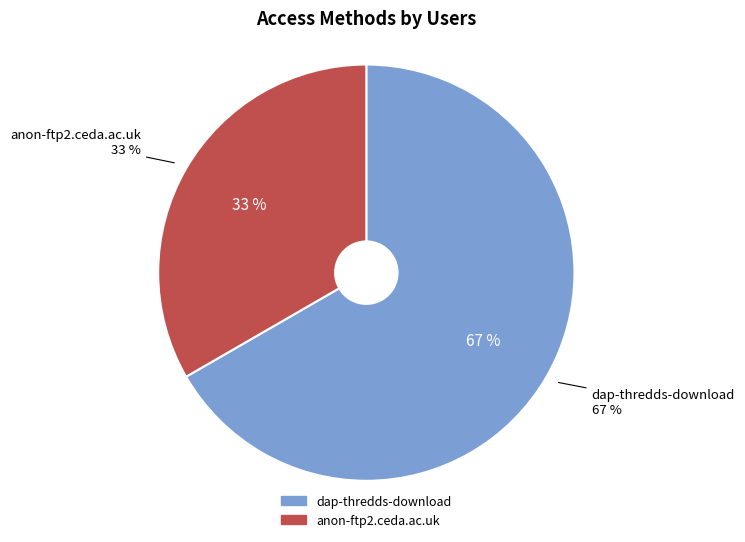

Does anon-ftp2.ceda.ac.uk account for over 50% of the chart?

No